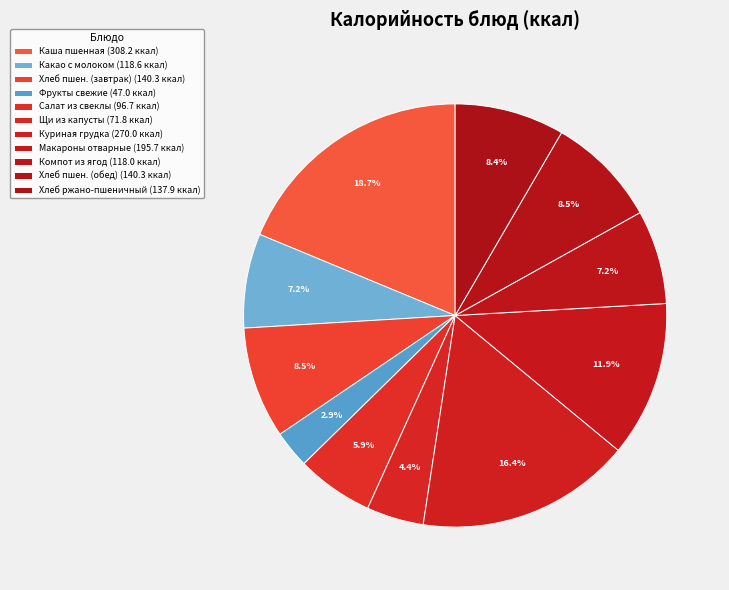

Count the number of slices in the pie.

11